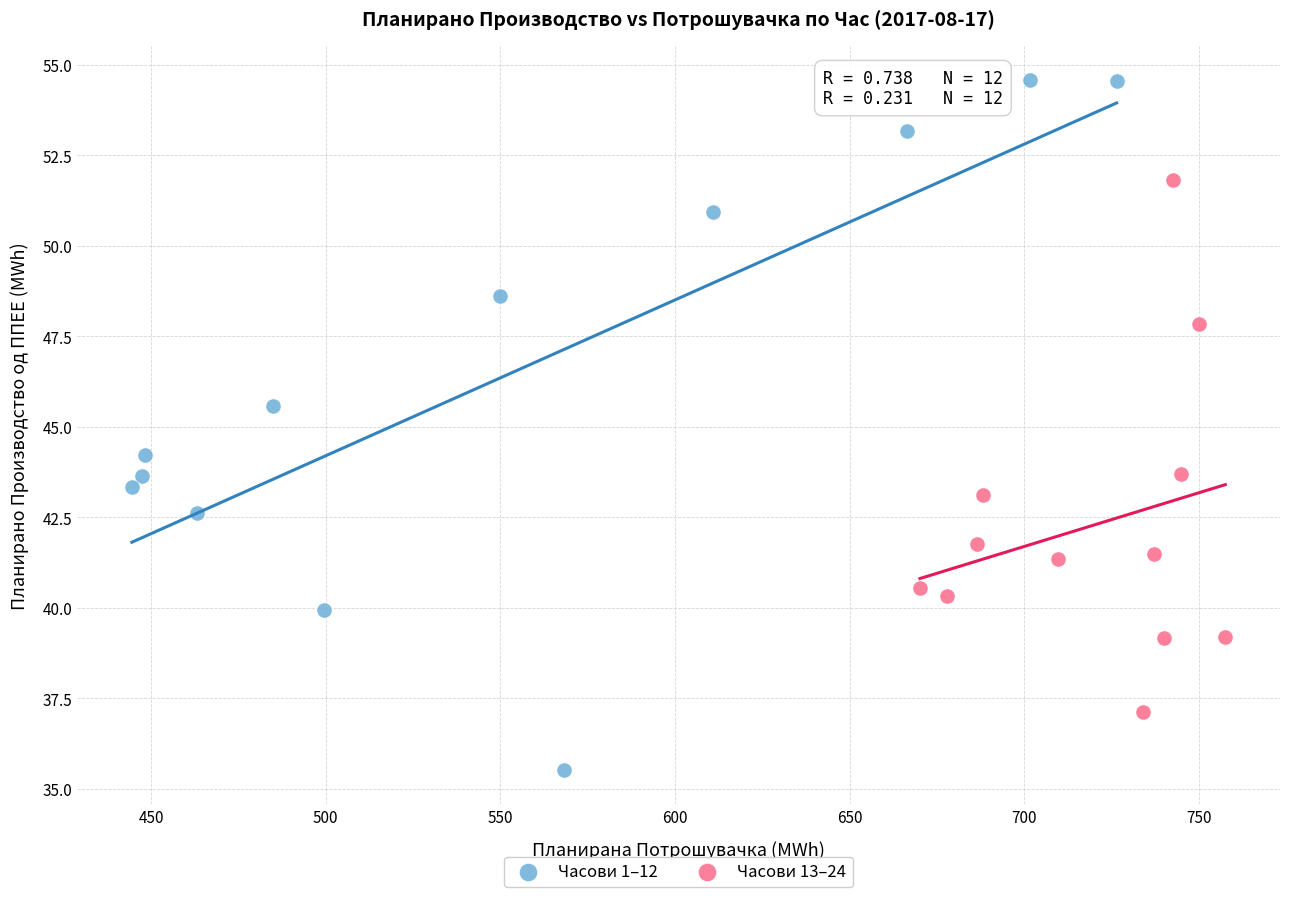

Which series contains the highest Y value?

Часови 1–12